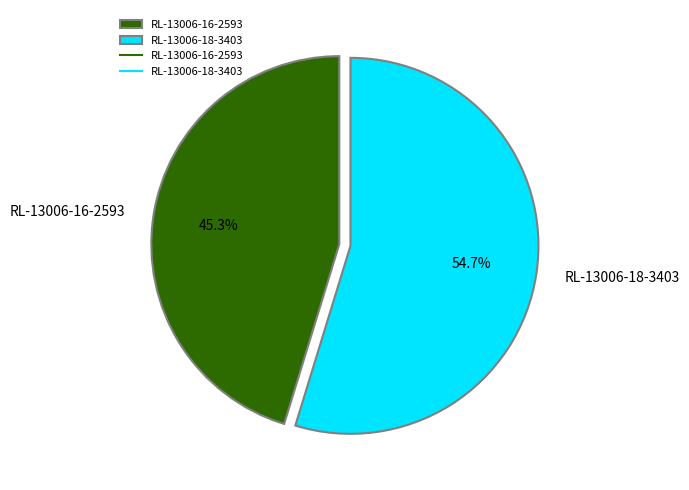

Count the number of slices in the pie.

2